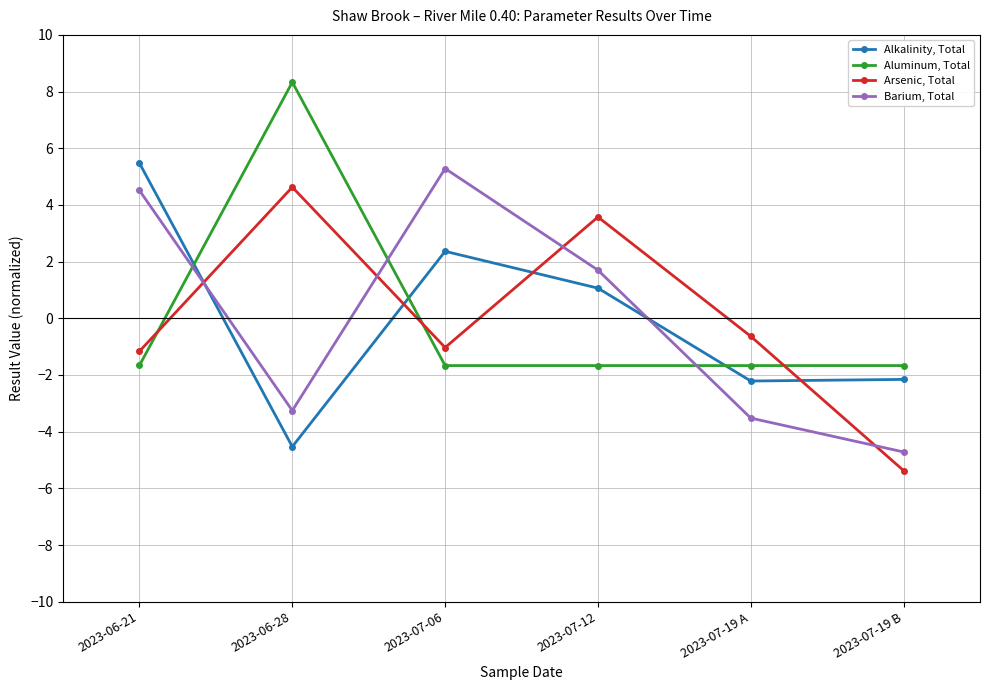

At how many categories does at least one series exceed 0?

4